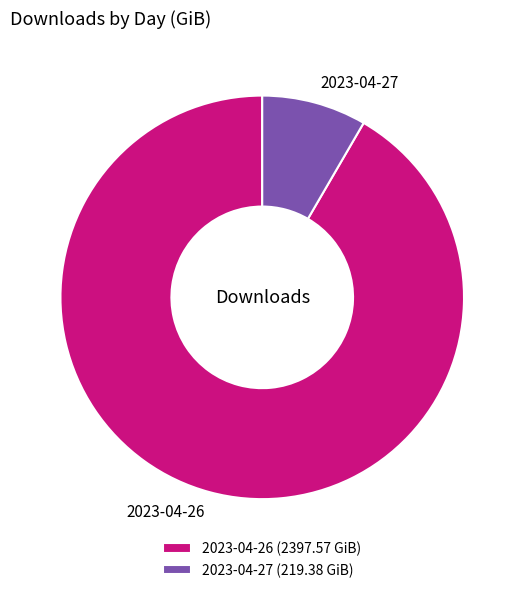

True or false: 2023-04-26 accounts for 92% of the total.

True